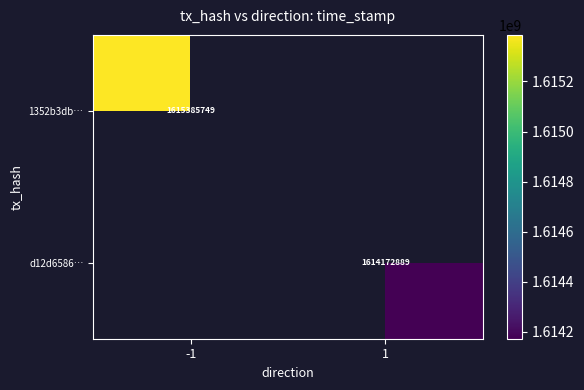

At how many categories does at least one series exceed 1615102522?

1